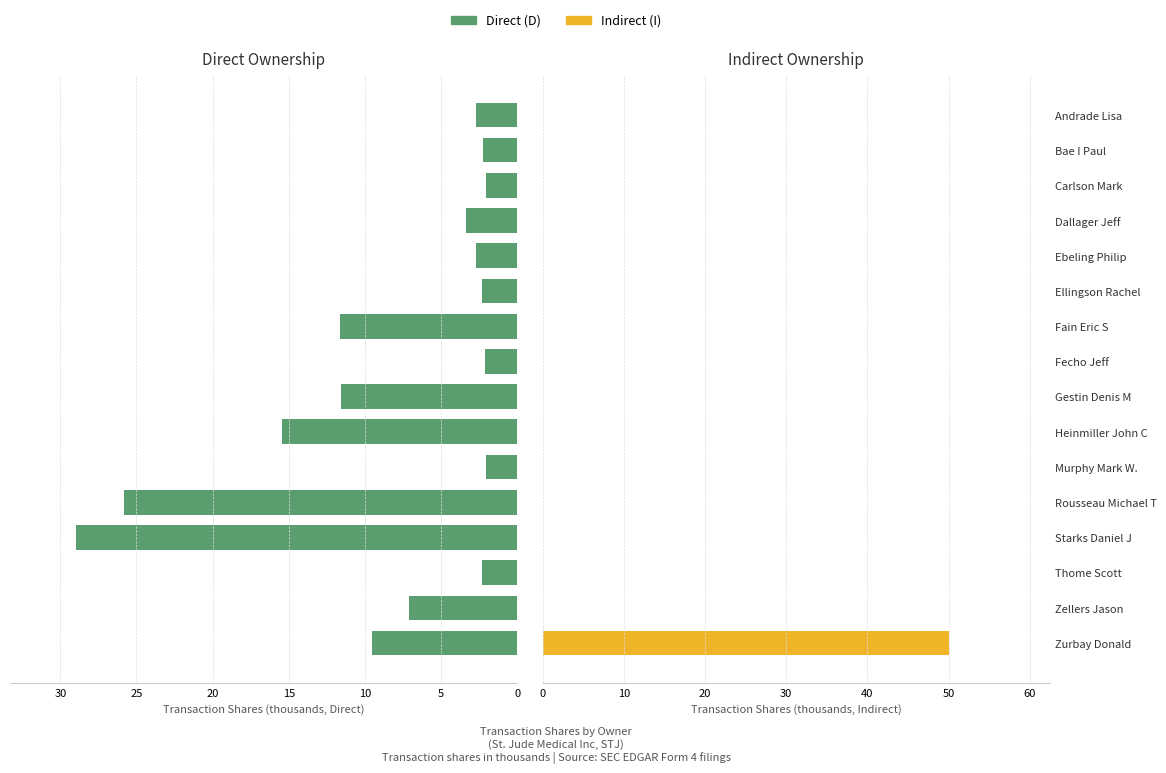

Count the number of data series in this chart.

2